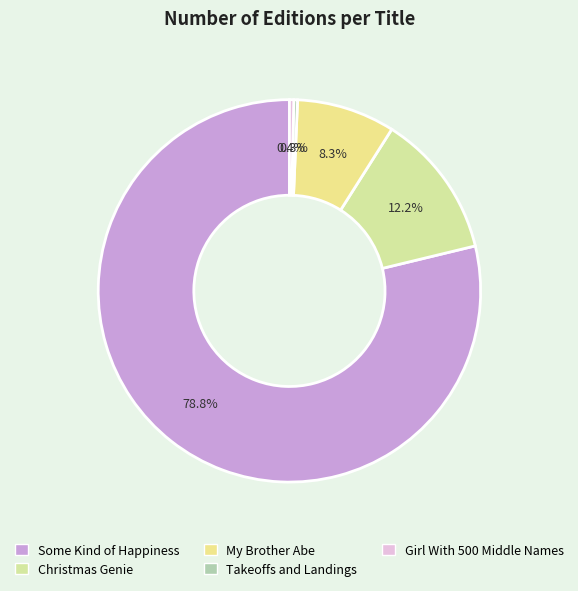

Do Takeoffs and Landings and Girl With 500 Middle Names together represent more than half of the pie?

No